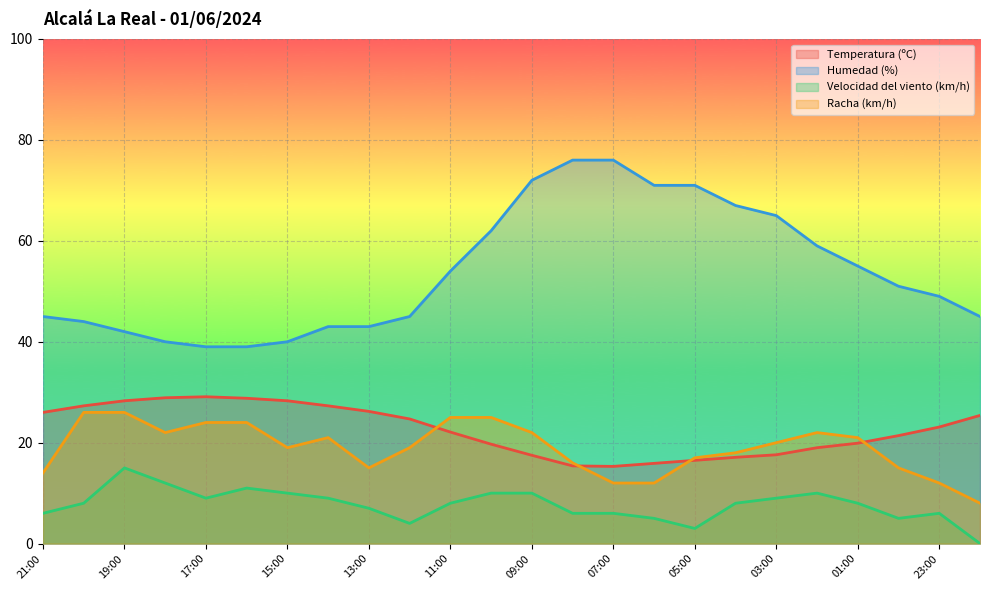

Reading left to right, extract all data points from this chart.

Temperatura (ºC): 26.0	27.3	28.3	28.9	29.1	28.8	28.3	27.3	26.2	24.7	22.1	19.7	17.5	15.4	15.3	15.9	16.5	17.1	17.6	19.0	19.9	21.4	23.1	25.4
Humedad (%): 45.0	44.0	42.0	40.0	39.0	39.0	40.0	43.0	43.0	45.0	54.0	62.0	72.0	76.0	76.0	71.0	71.0	67.0	65.0	59.0	55.0	51.0	49.0	45.0
Velocidad del viento (km/h): 6.0	8.0	15.0	12.0	9.0	11.0	10.0	9.0	7.0	4.0	8.0	10.0	10.0	6.0	6.0	5.0	3.0	8.0	9.0	10.0	8.0	5.0	6.0	0.0
Racha (km/h): 14.0	26.0	26.0	22.0	24.0	24.0	19.0	21.0	15.0	19.0	25.0	25.0	22.0	16.0	12.0	12.0	17.0	18.0	20.0	22.0	21.0	15.0	12.0	8.0